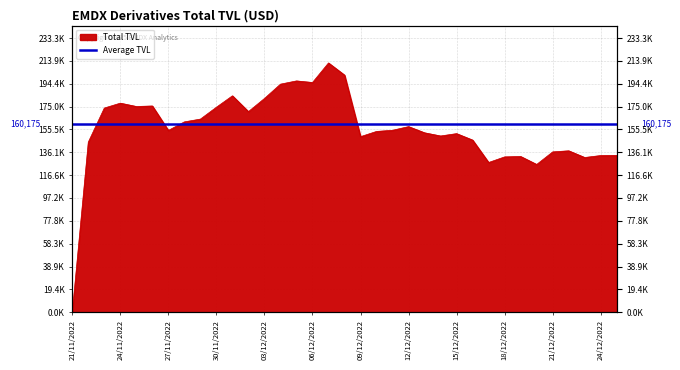

Does the chart have visible grid lines?

Yes